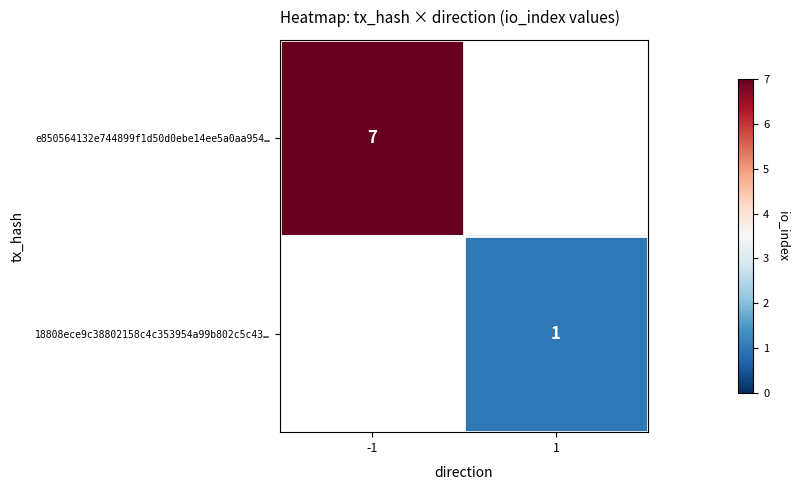

The value of e850564132e744899f1d50d0ebe14ee5a0aa954… at -1 is 12. True or false?

False